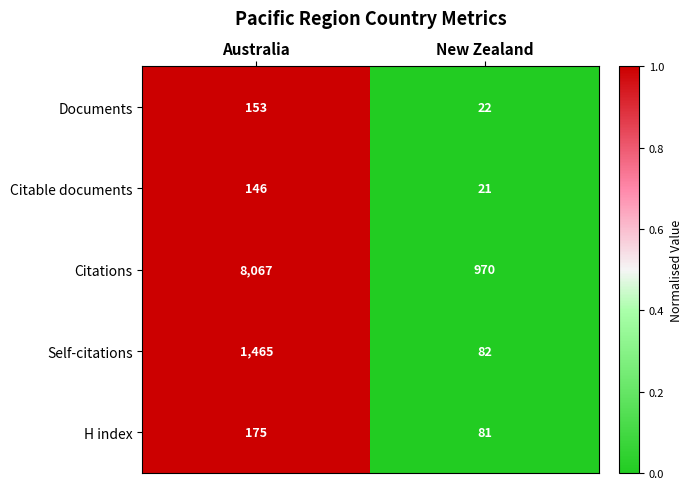

Between Australia and New Zealand, which series saw the biggest shift?

Citations